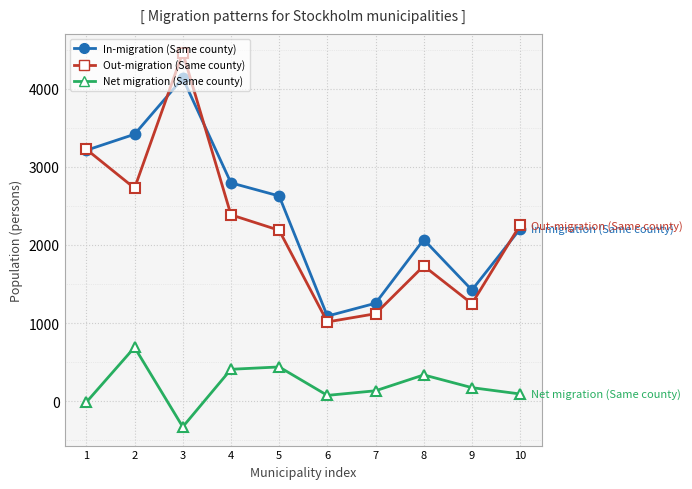

True or false: In-migration (Same county) and Net migration (Same county) intersect in this chart.

False